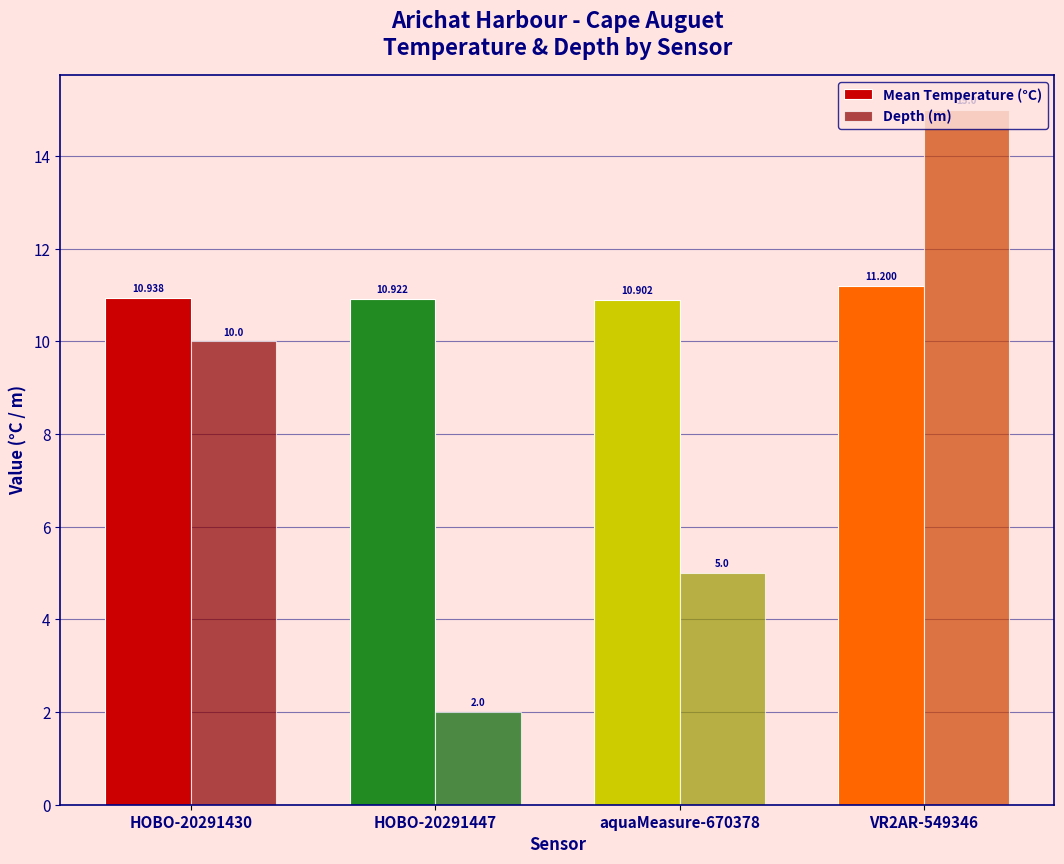

What is the label of the 1st bar from the left?

HOBO-20291430